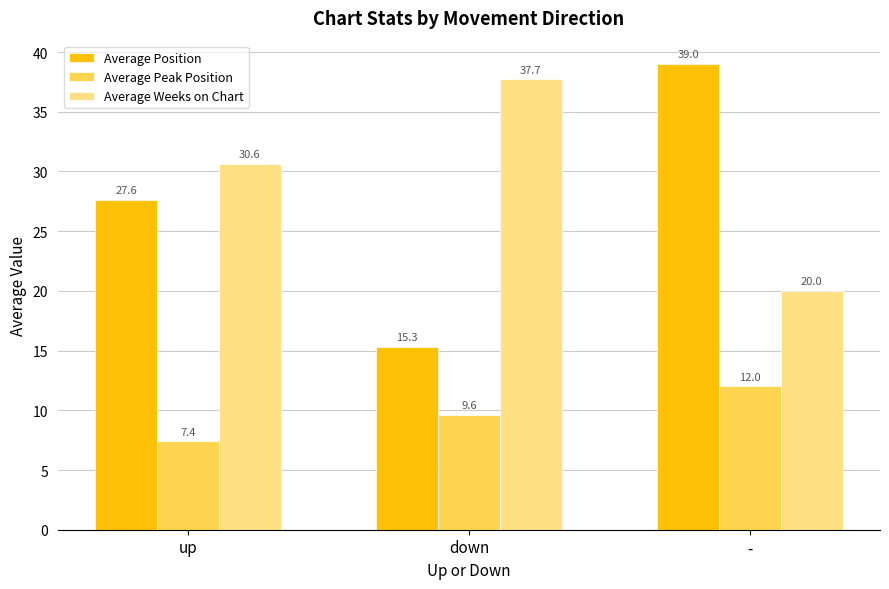

At which category is the sum across all series the highest?

-